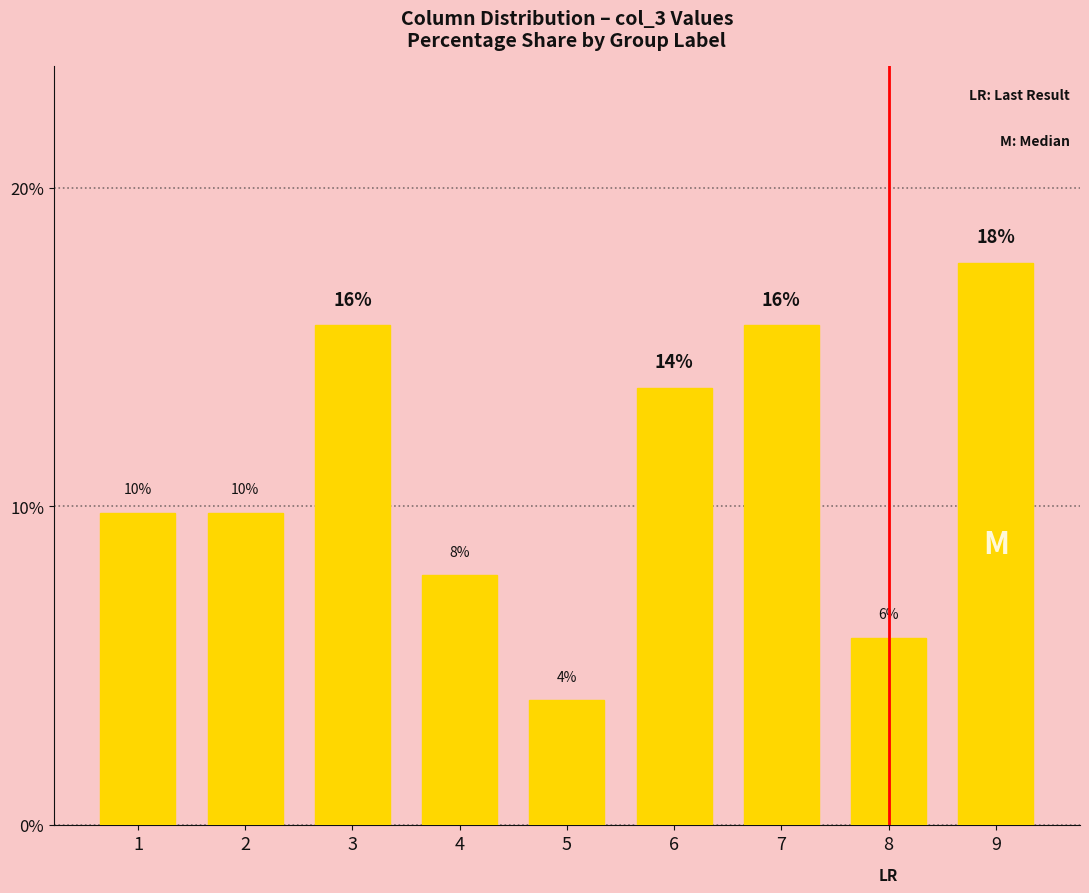

What is the difference between the maximum and second lowest values?

0.1